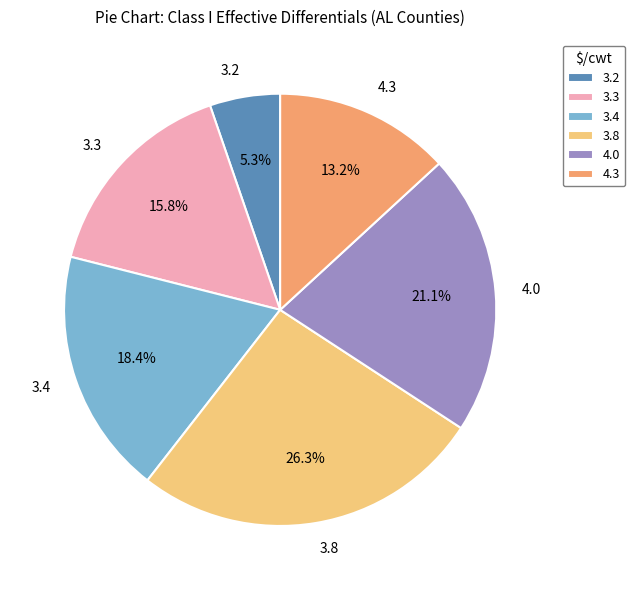

How many segments does this pie chart have?

6